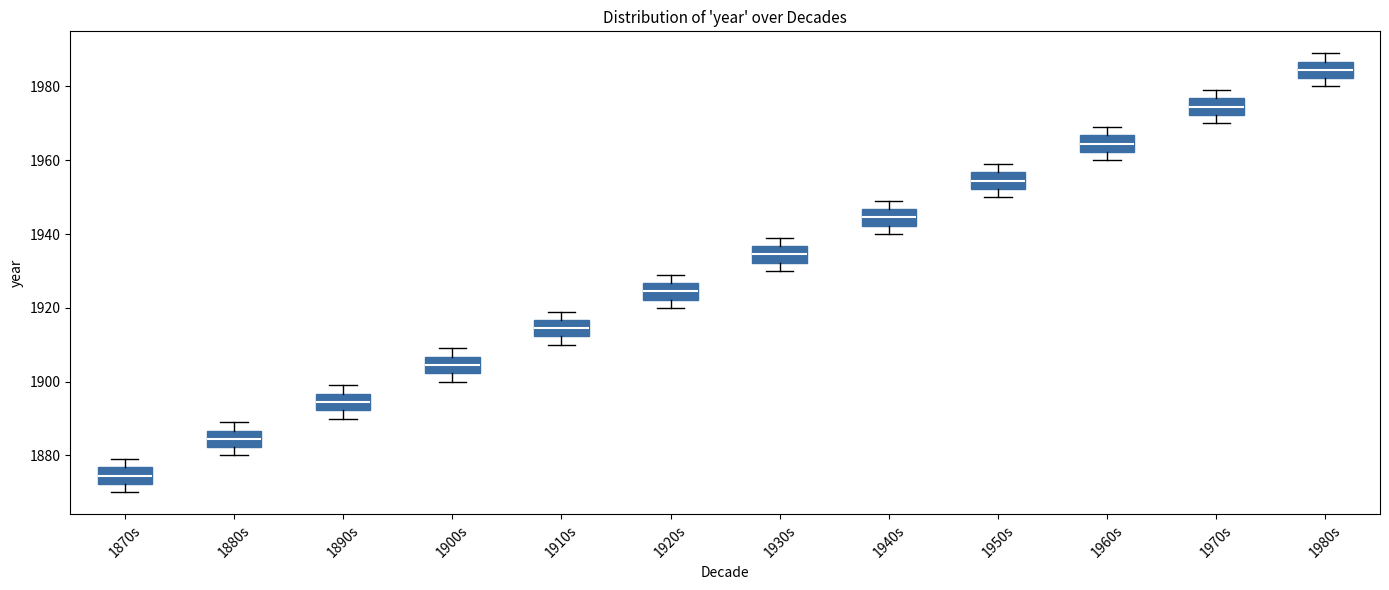

Where does the upper whisker of the box for 1960s end on the y-axis? The values are not printed on the chart, so give them approximately, as read against the axis.

1970